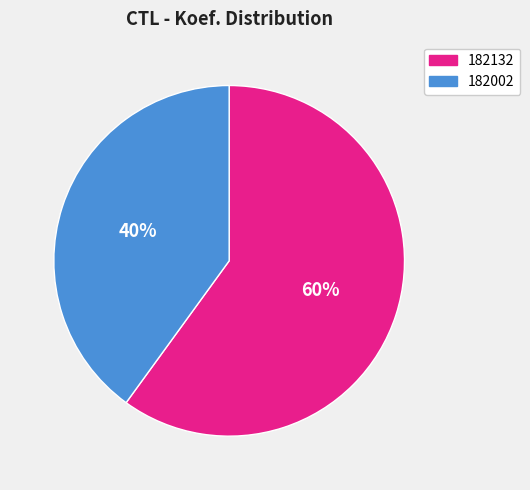

What is the ratio of the value at 182132 to the value at 182002?

1.5